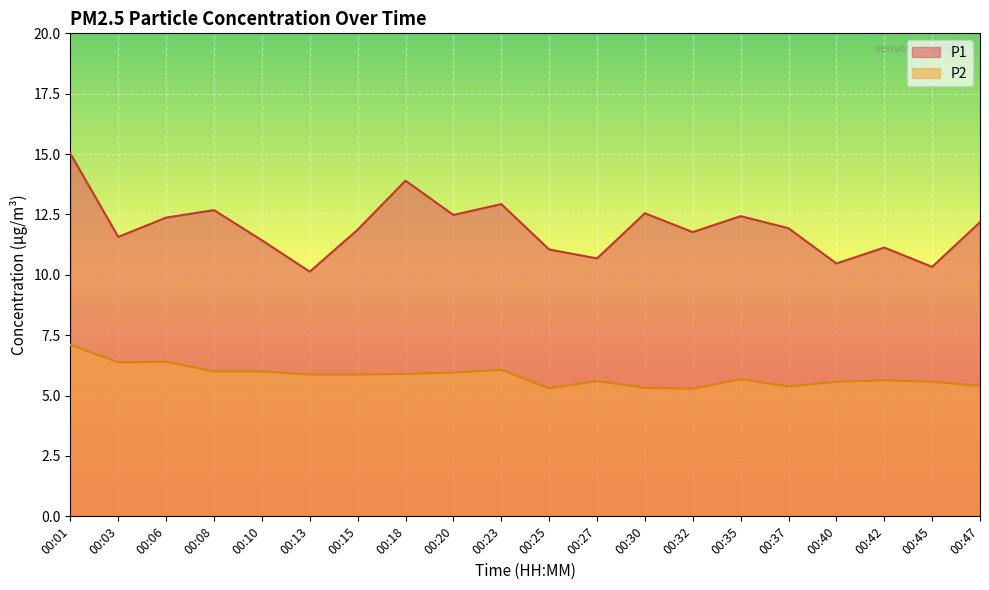

Rank the series by their maximum value, from lowest to highest.

P2, P1